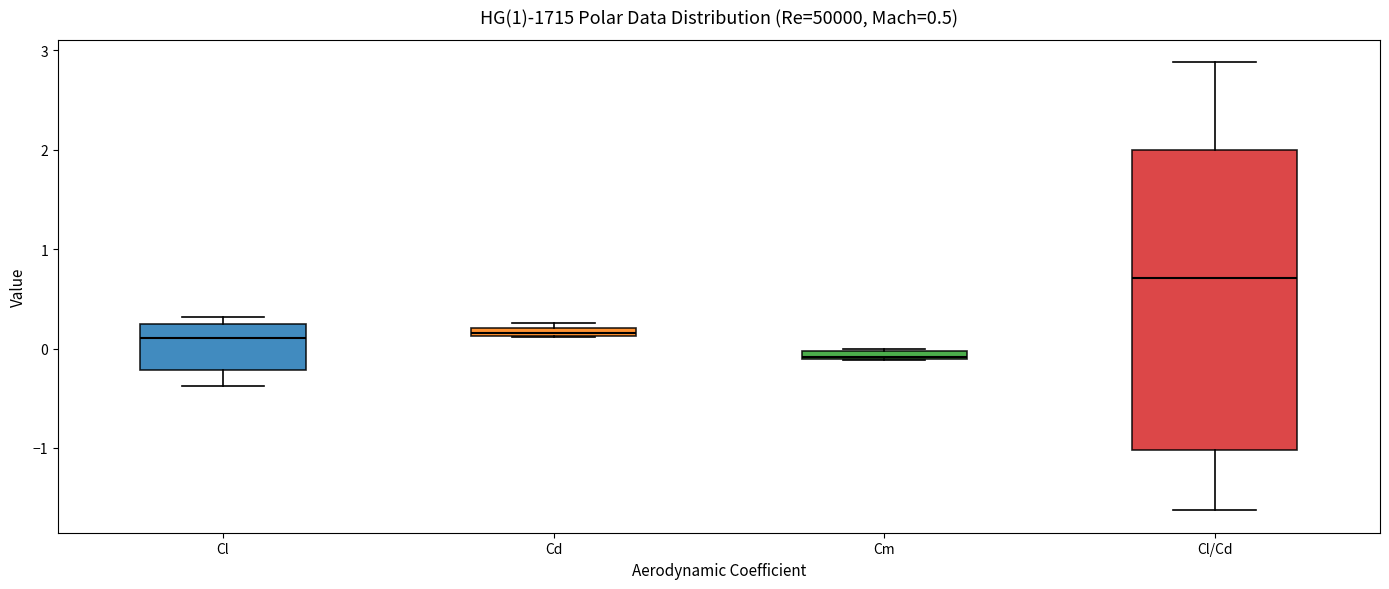

Which box has the highest median line?

Cl/Cd